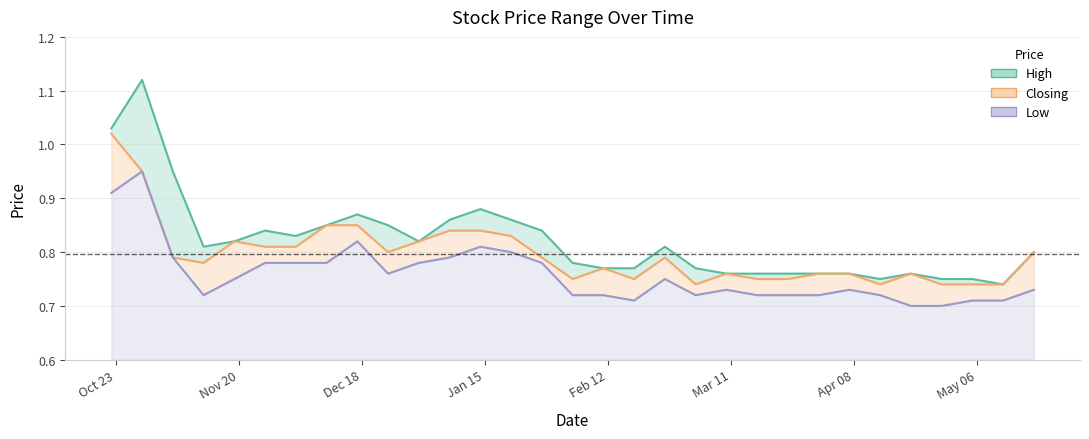

Reading left to right, extract all data points from this chart.

High: 22/10/2023=1.0	29/10/2023=1.1	05/11/2023=0.9	12/11/2023=0.8	19/11/2023=0.8	26/11/2023=0.8	03/12/2023=0.8	10/12/2023=0.8	17/12/2023=0.9	24/12/2023=0.8	31/12/2023=0.8	07/01/2024=0.9	14/01/2024=0.9	21/01/2024=0.9	28/01/2024=0.8	04/02/2024=0.8	11/02/2024=0.8	18/02/2024=0.8	25/02/2024=0.8	03/03/2024=0.8	10/03/2024=0.8	17/03/2024=0.8	24/03/2024=0.8	31/03/2024=0.8	07/04/2024=0.8	14/04/2024=0.8	21/04/2024=0.8	28/04/2024=0.8	05/05/2024=0.8	12/05/2024=0.7	19/05/2024=0.8
Closing: 22/10/2023=1.0	29/10/2023=0.9	05/11/2023=0.8	12/11/2023=0.8	19/11/2023=0.8	26/11/2023=0.8	03/12/2023=0.8	10/12/2023=0.8	17/12/2023=0.8	24/12/2023=0.8	31/12/2023=0.8	07/01/2024=0.8	14/01/2024=0.8	21/01/2024=0.8	28/01/2024=0.8	04/02/2024=0.8	11/02/2024=0.8	18/02/2024=0.8	25/02/2024=0.8	03/03/2024=0.7	10/03/2024=0.8	17/03/2024=0.8	24/03/2024=0.8	31/03/2024=0.8	07/04/2024=0.8	14/04/2024=0.7	21/04/2024=0.8	28/04/2024=0.7	05/05/2024=0.7	12/05/2024=0.7	19/05/2024=0.8
Low: 22/10/2023=0.9	29/10/2023=0.9	05/11/2023=0.8	12/11/2023=0.7	19/11/2023=0.8	26/11/2023=0.8	03/12/2023=0.8	10/12/2023=0.8	17/12/2023=0.8	24/12/2023=0.8	31/12/2023=0.8	07/01/2024=0.8	14/01/2024=0.8	21/01/2024=0.8	28/01/2024=0.8	04/02/2024=0.7	11/02/2024=0.7	18/02/2024=0.7	25/02/2024=0.8	03/03/2024=0.7	10/03/2024=0.7	17/03/2024=0.7	24/03/2024=0.7	31/03/2024=0.7	07/04/2024=0.7	14/04/2024=0.7	21/04/2024=0.7	28/04/2024=0.7	05/05/2024=0.7	12/05/2024=0.7	19/05/2024=0.7